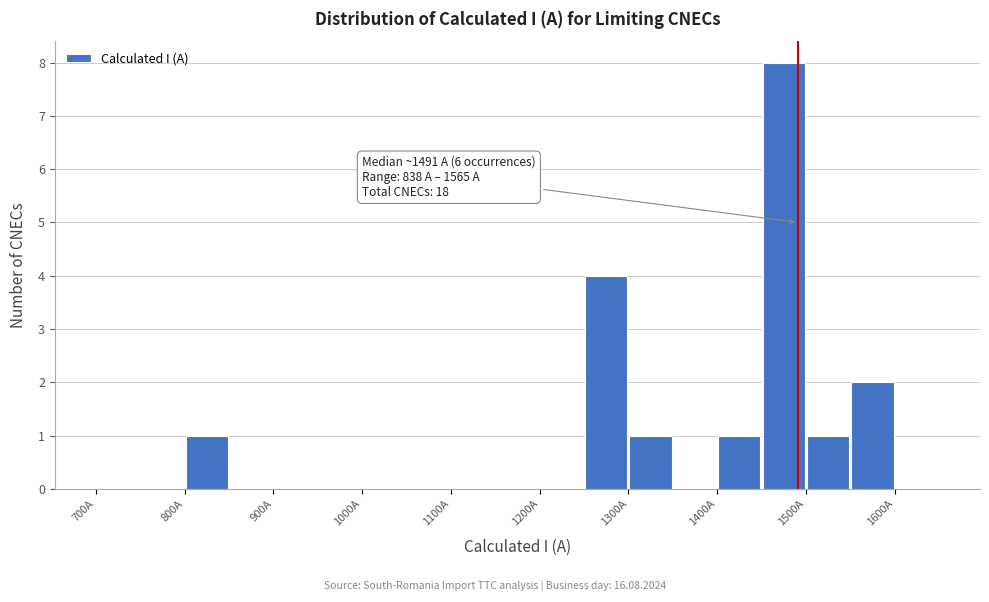

Over which range of the x-axis is the bar tallest?

1450 to 1500